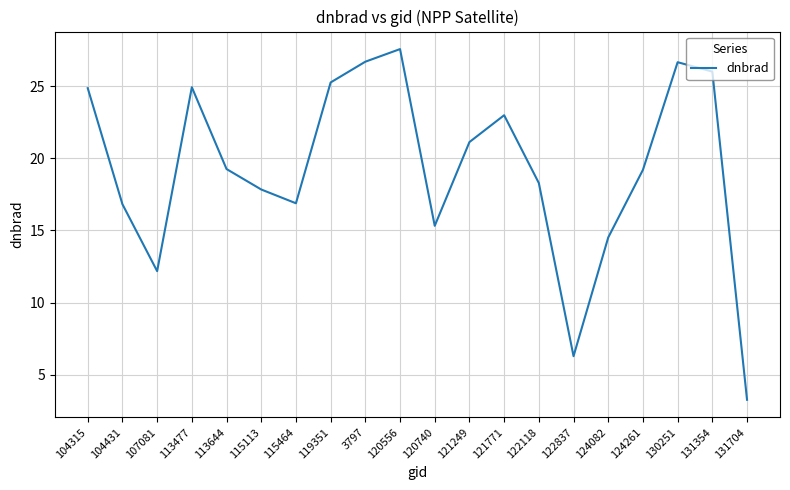

Is it true that the value at 130251 is 41.3?

False